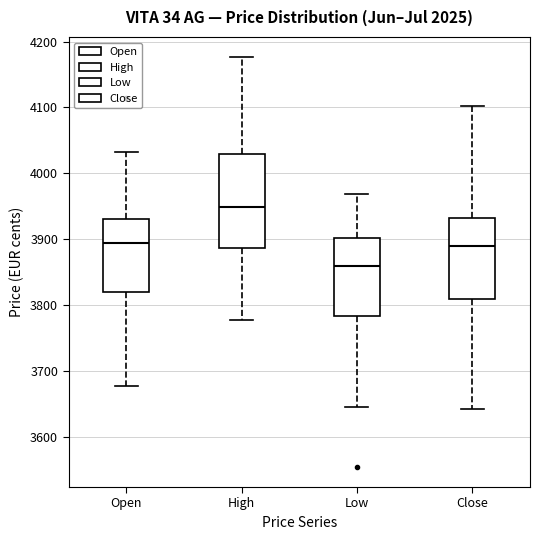

Which box has the lowest median line?

Low